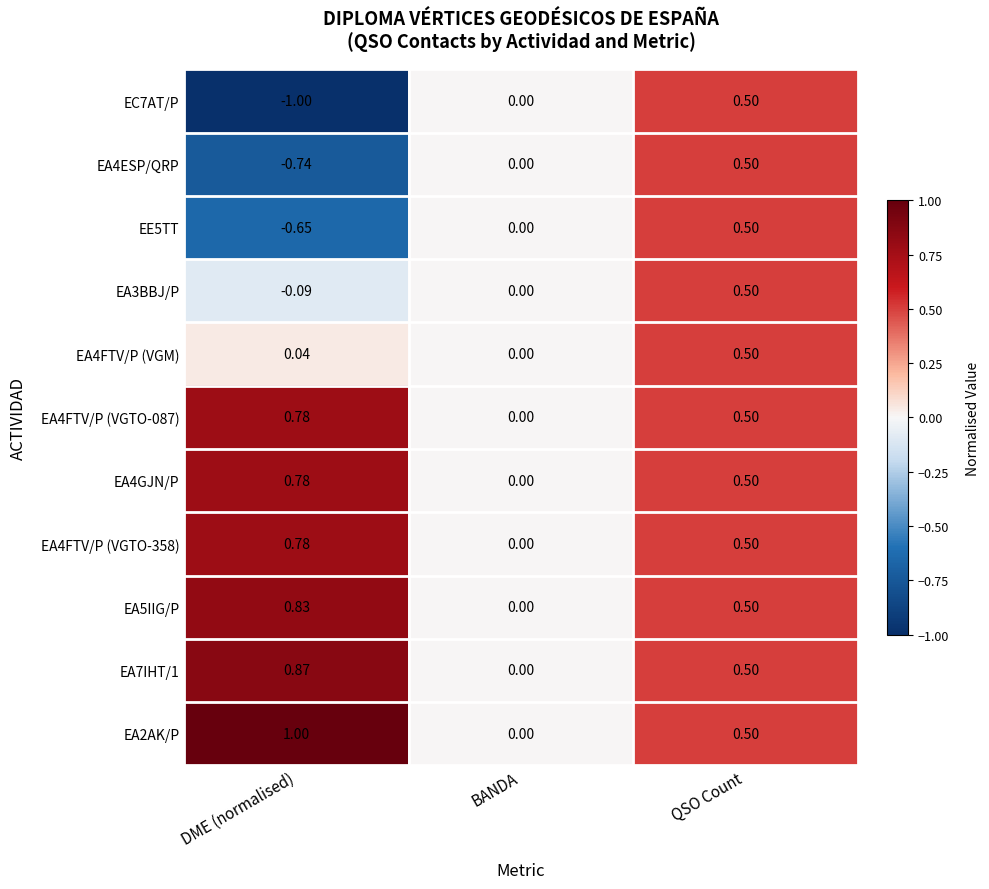

Where is EA4FTV/P (VGTO-087) nearest to the value 0?

BANDA